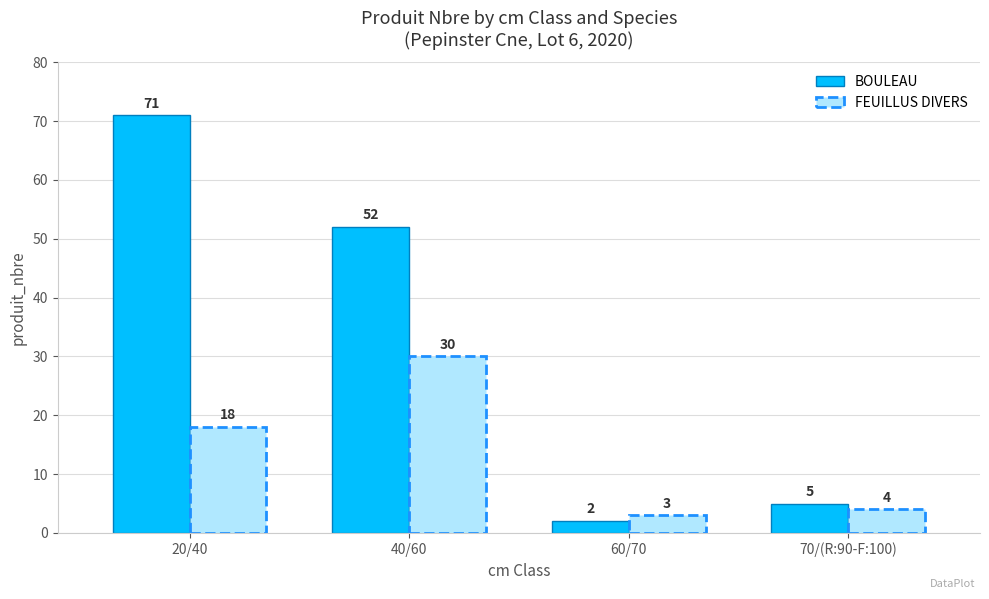

What are all the series names shown in the legend?

BOULEAU, FEUILLUS DIVERS